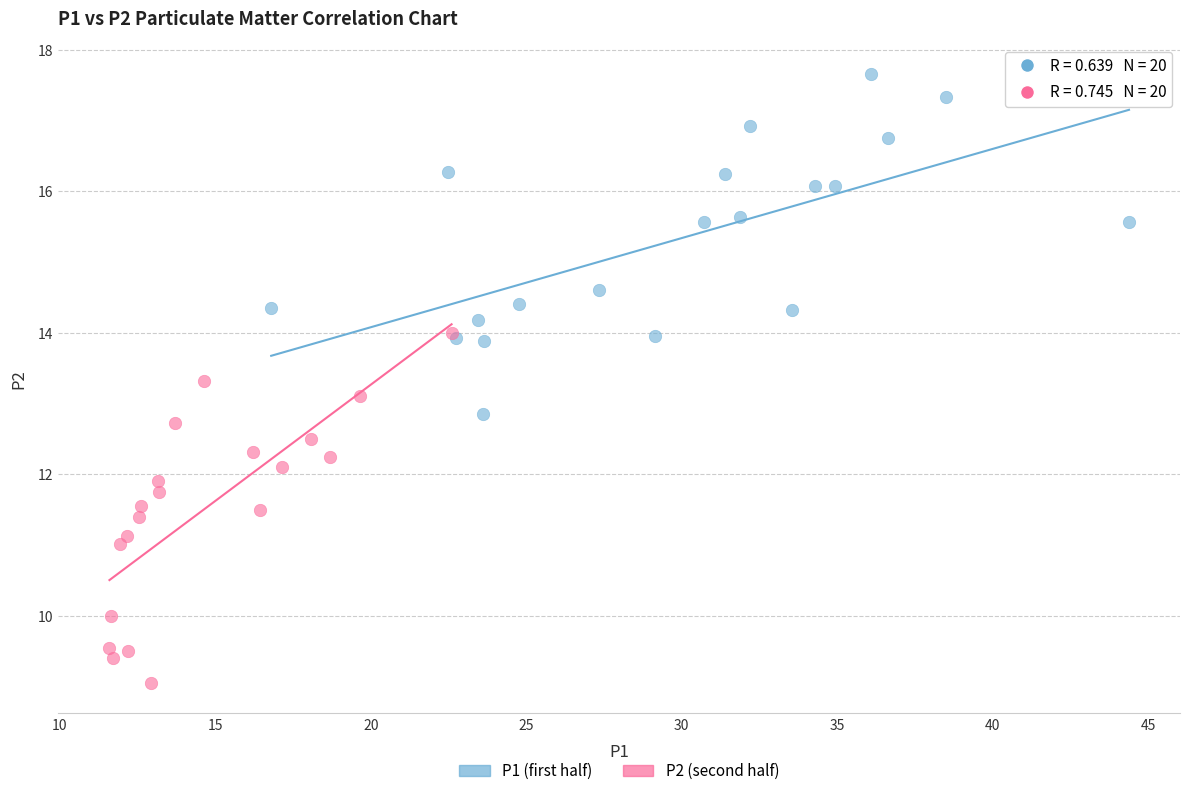

Which series reaches the maximum Y coordinate?

P1 (first half)